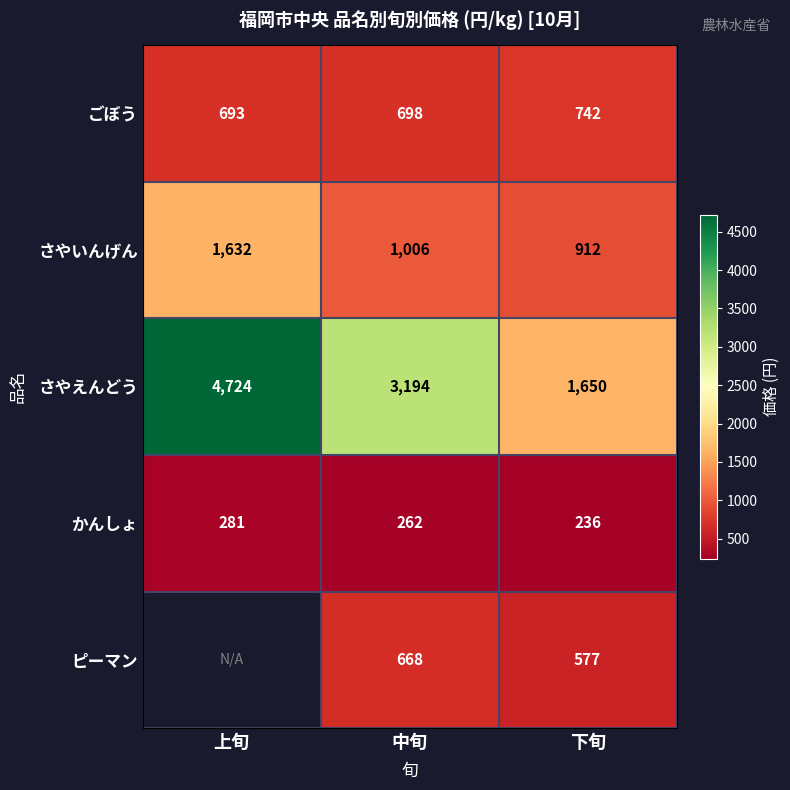

Which category has the highest value in the かんしょ series?

上旬